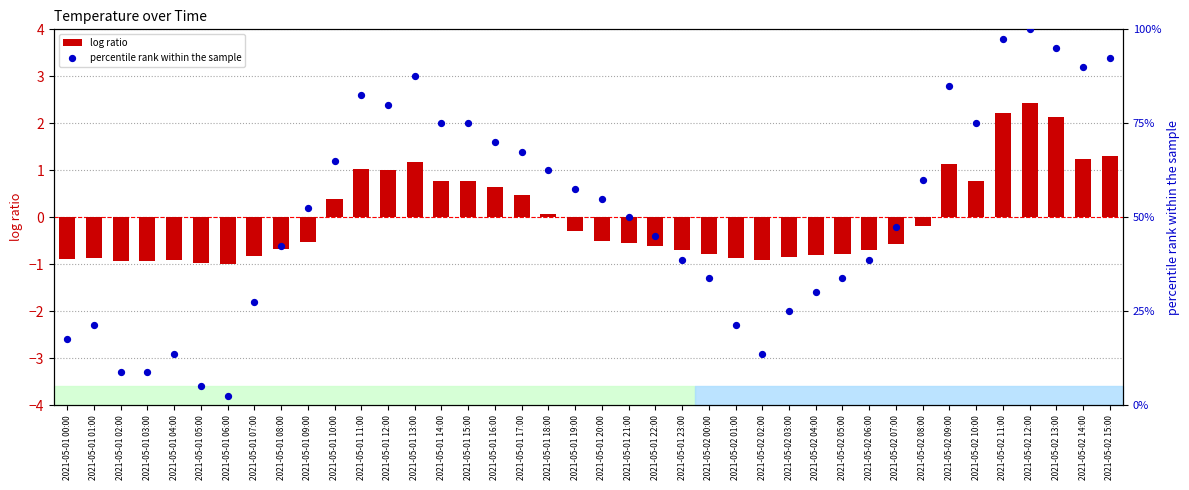

At how many categories does at least one series exceed 66?

14